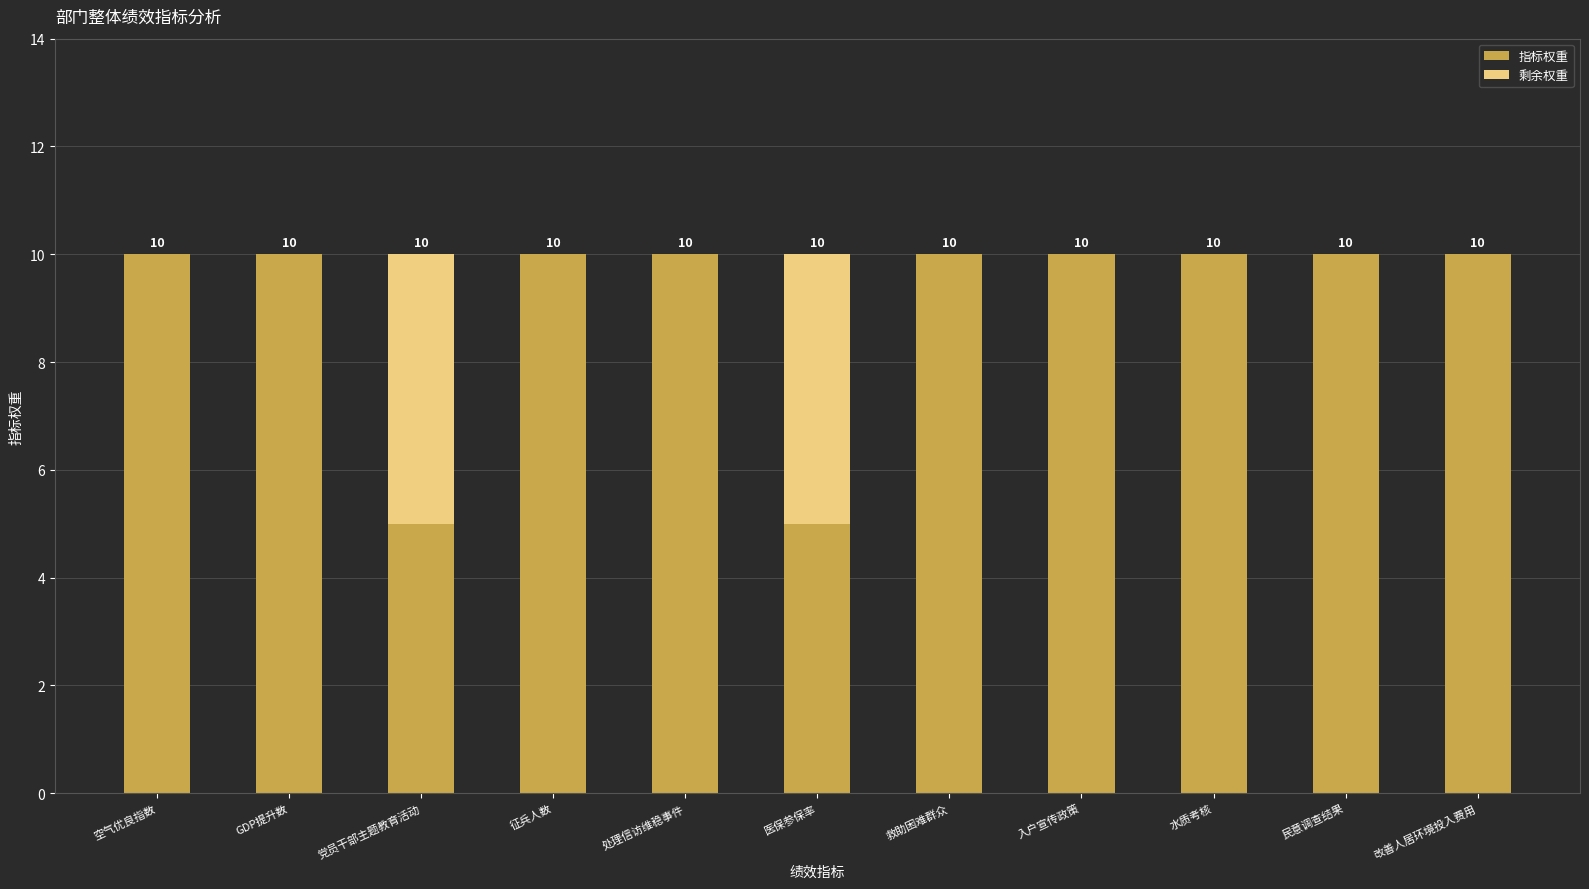

What value does the 指标权重 series have at 入户宣传政策?

10